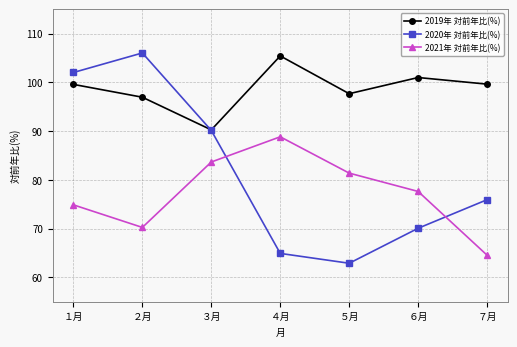

What is the average value of the 2019年 対前年比(%) series?

98.6